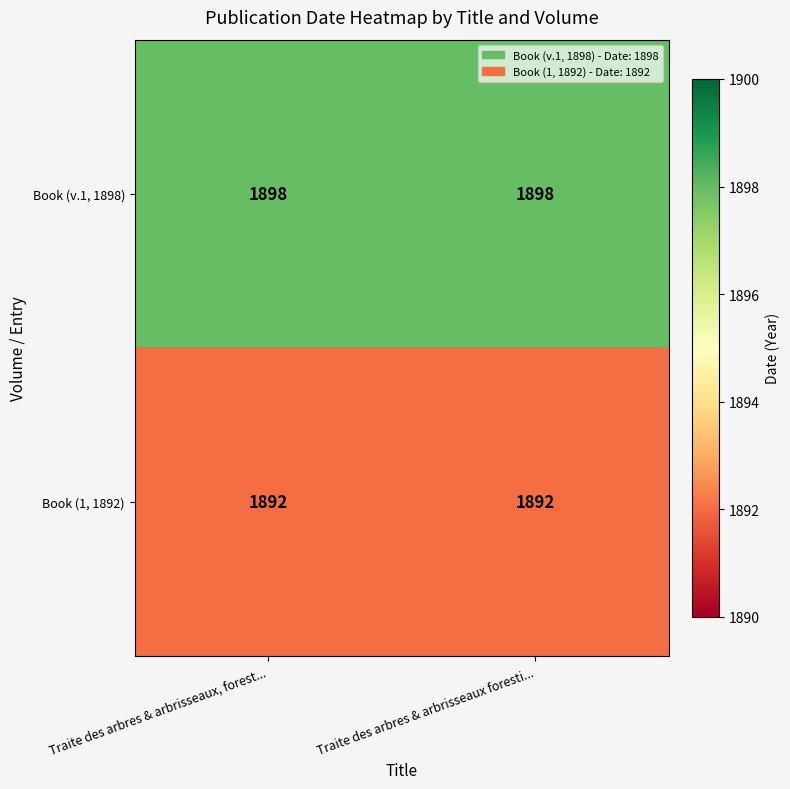

Read the Book (v.1, 1898) value at Traite des arbres & arbrisseaux foresti....

1898